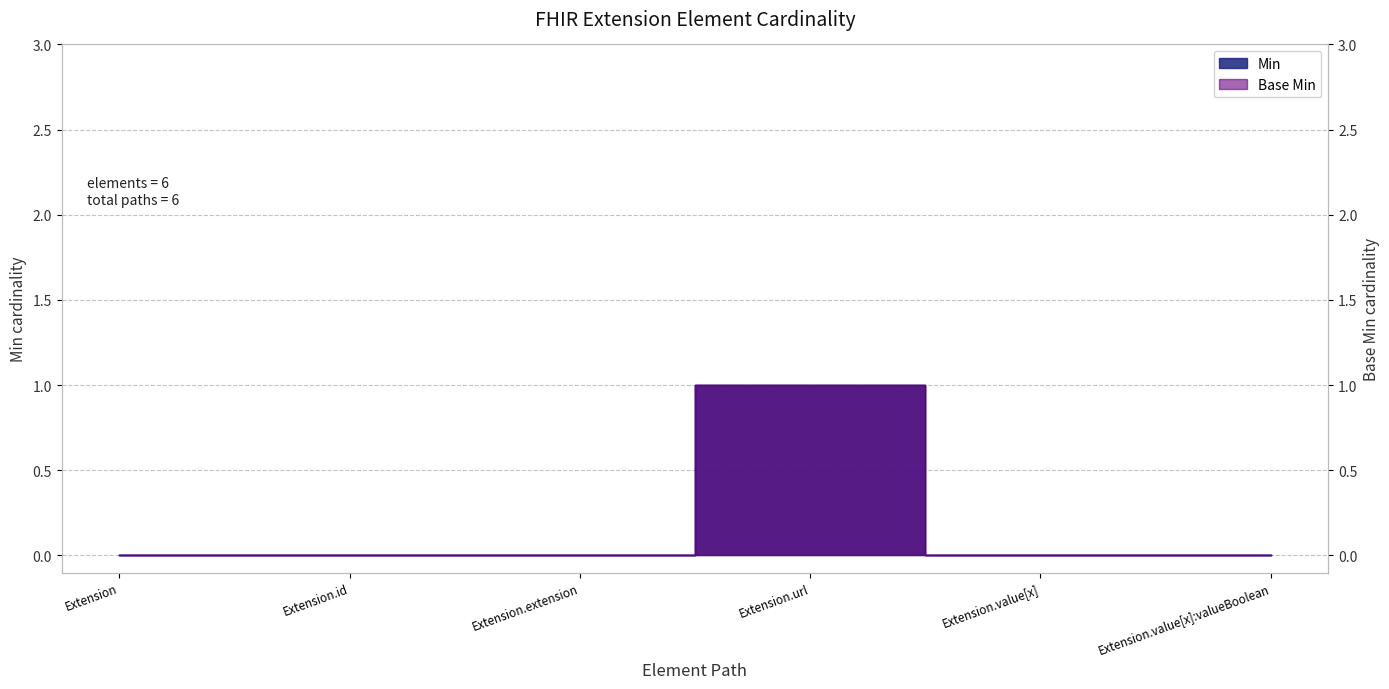

Which series has the widest spread of values?

Min